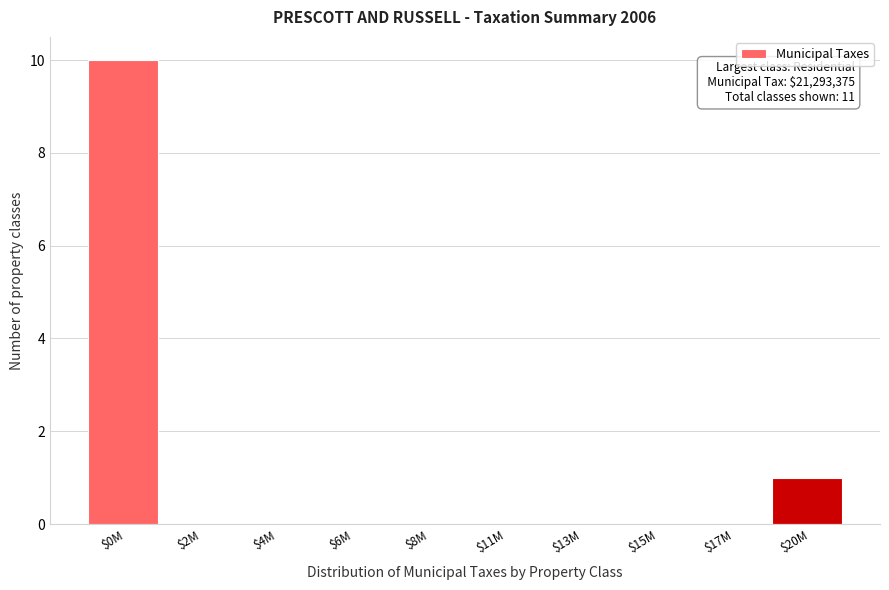

The value at $13M is 0. True or false?

True